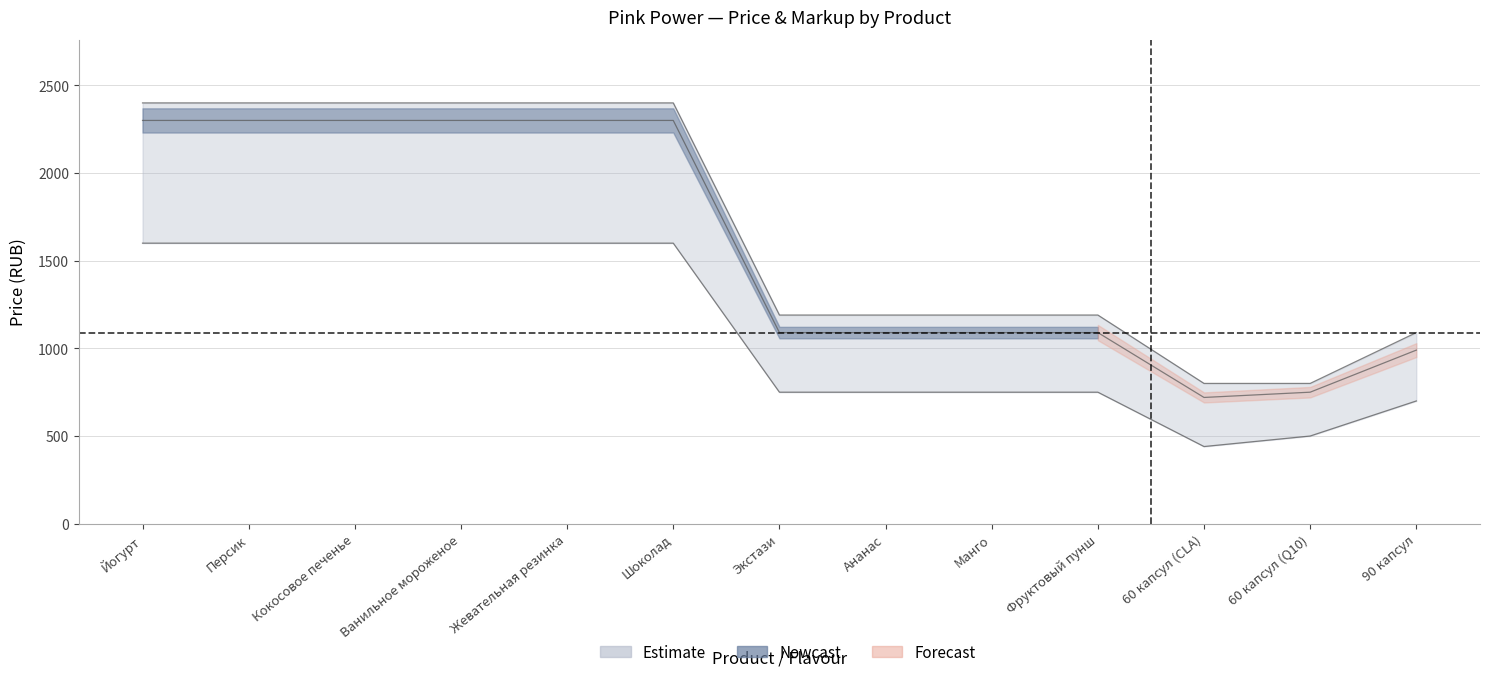

How many values in the РРЦ (Estimate upper) series exceed 1190?

6